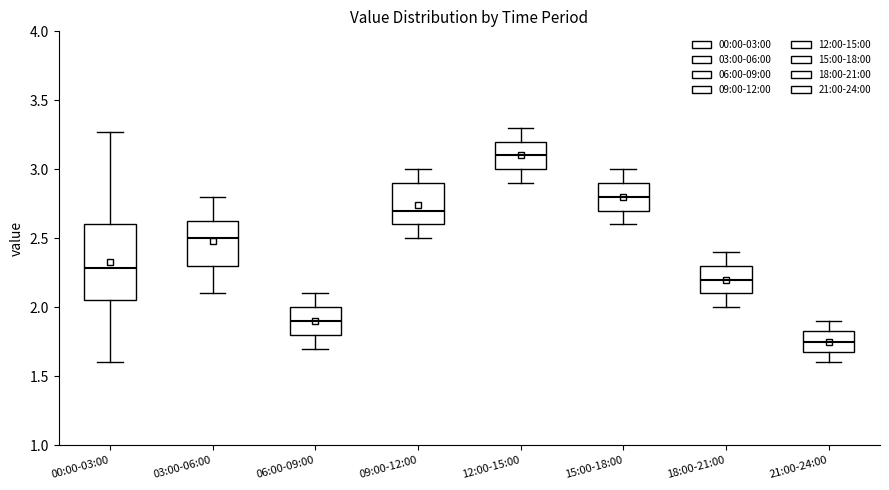

Reading left to right, read every box against the y-axis: the position of its median line, the range the box covers, and the ends of its whiskers. The values are not printed on the chart, so give them approximately, as read against the axis.

00:00-03:00: median 2.30, box 2.05 to 2.60, whiskers 1.60 to 3.25
03:00-06:00: median 2.50, box 2.30 to 2.65, whiskers 2.10 to 2.80
06:00-09:00: median 1.90, box 1.80 to 2.00, whiskers 1.70 to 2.10
09:00-12:00: median 2.70, box 2.60 to 2.90, whiskers 2.50 to 3.00
12:00-15:00: median 3.10, box 3.00 to 3.20, whiskers 2.90 to 3.30
15:00-18:00: median 2.80, box 2.70 to 2.90, whiskers 2.60 to 3.00
18:00-21:00: median 2.20, box 2.10 to 2.30, whiskers 2.00 to 2.40
21:00-24:00: median 1.75, box 1.70 to 1.85, whiskers 1.60 to 1.90